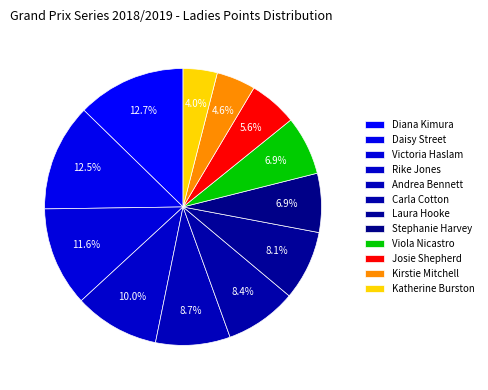

How many slices are in this pie chart?

12